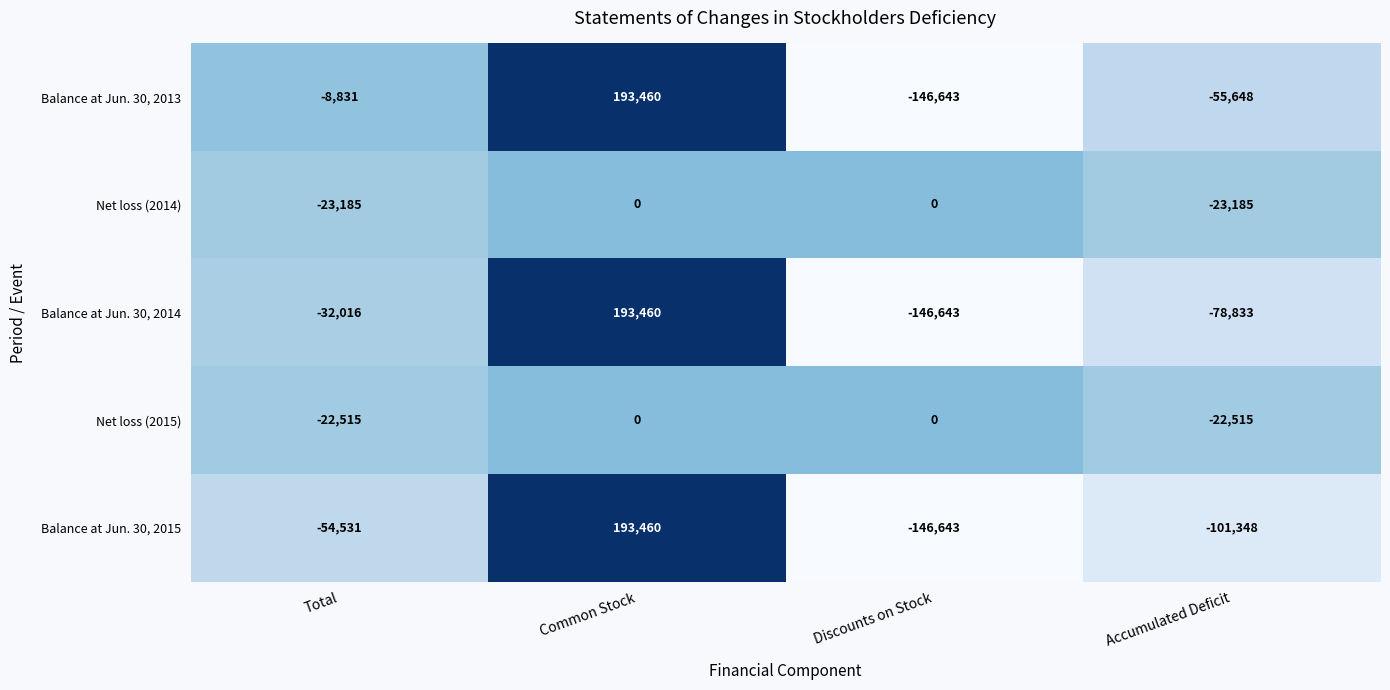

At which category is the sum across all series the highest?

Common Stock